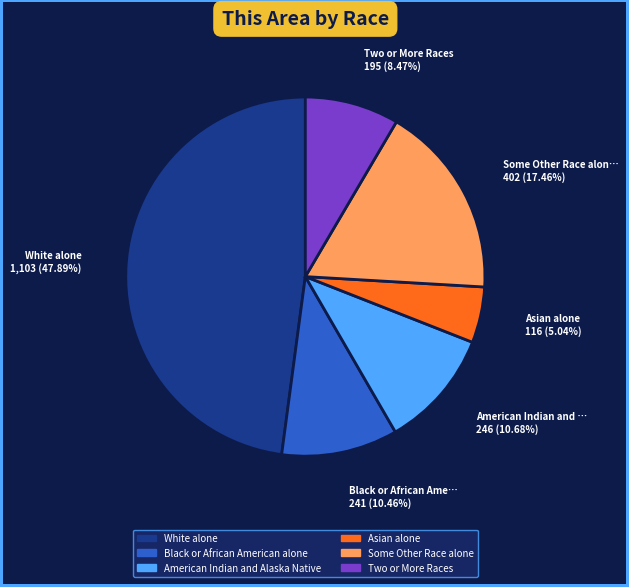

Does any single category account for the majority?

No